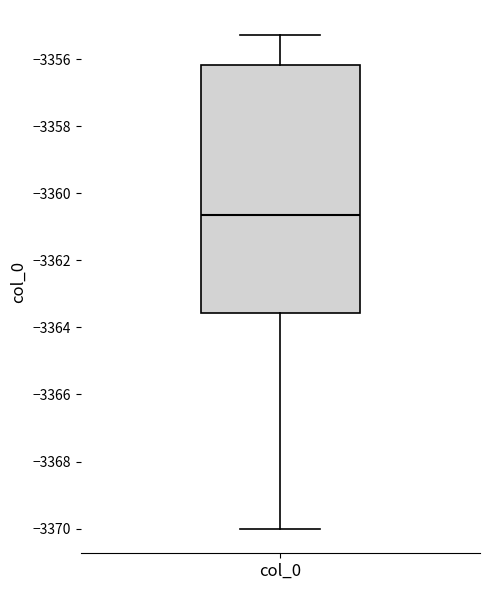

Where does the lower whisker of the box for col_0 end on the y-axis? The values are not printed on the chart, so give them approximately, as read against the axis.

-3370.0